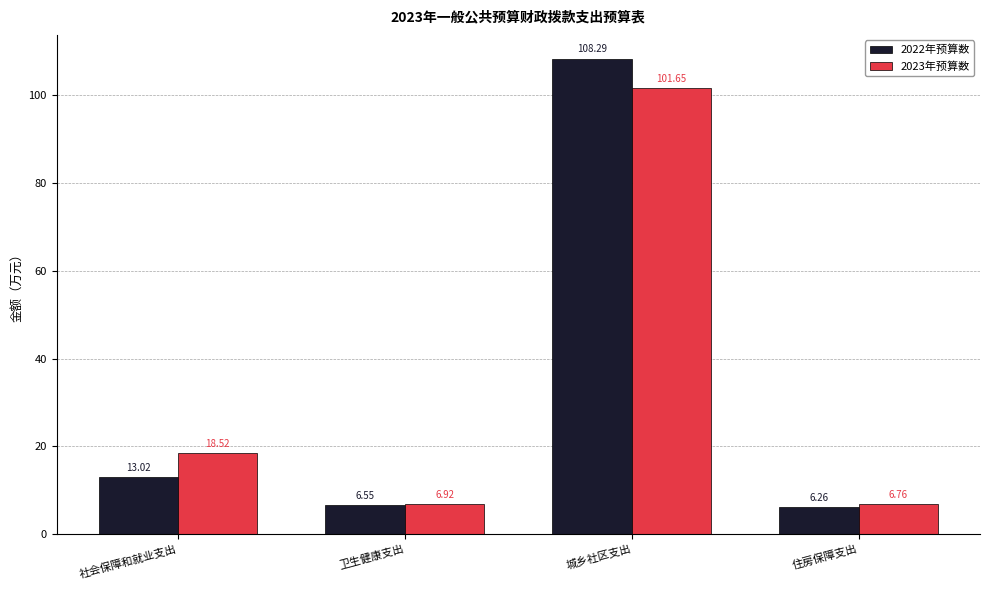

Is the value of 2023年预算数 at 卫生健康支出 greater than the value of 2022年预算数 at 社会保障和就业支出?

No